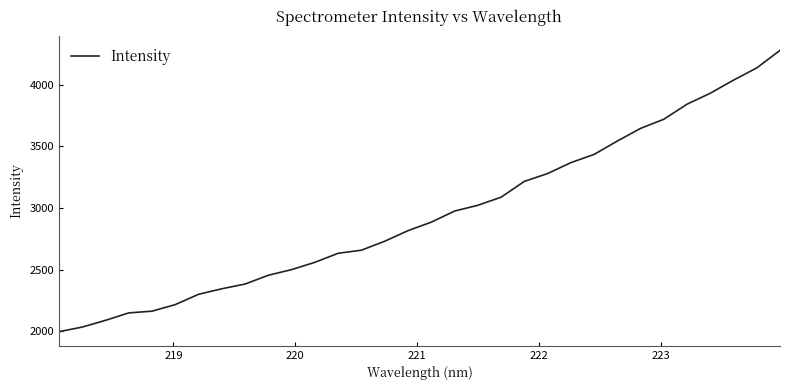

What is the difference between the maximum and minimum values?

2279.8